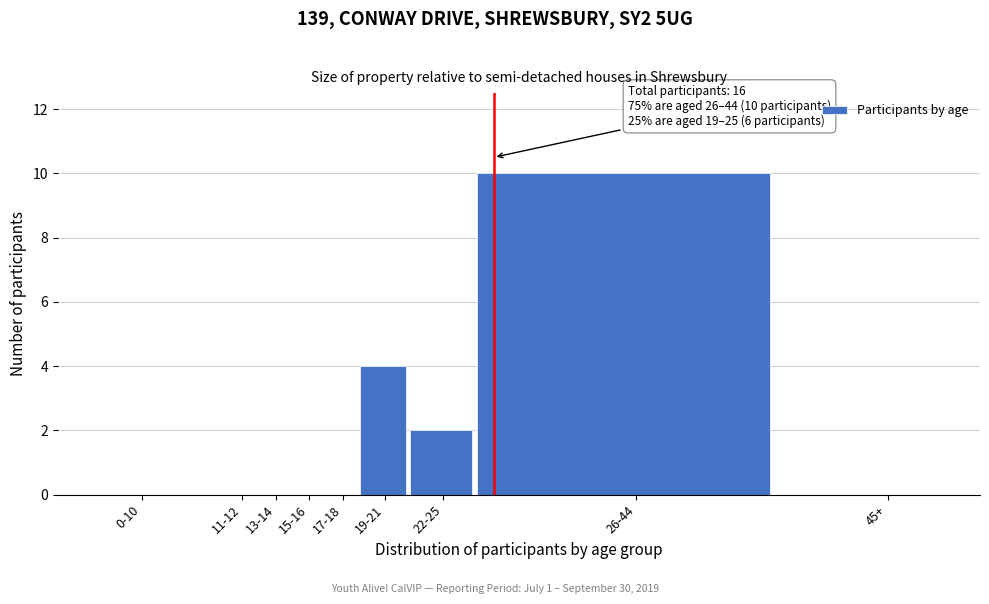

Reading left to right, transcribe all the data shown in this chart.

0-10=0	11-12=0	13-14=0	15-16=0	17-18=0	19-21=4	22-25=2	26-44=10	45+=0